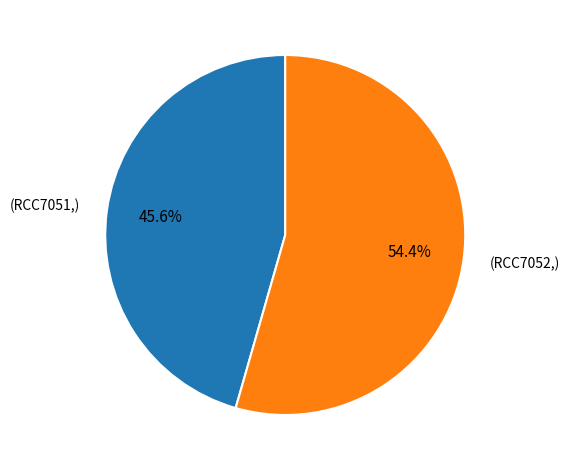

Is there any slice that represents more than half of the pie?

Yes